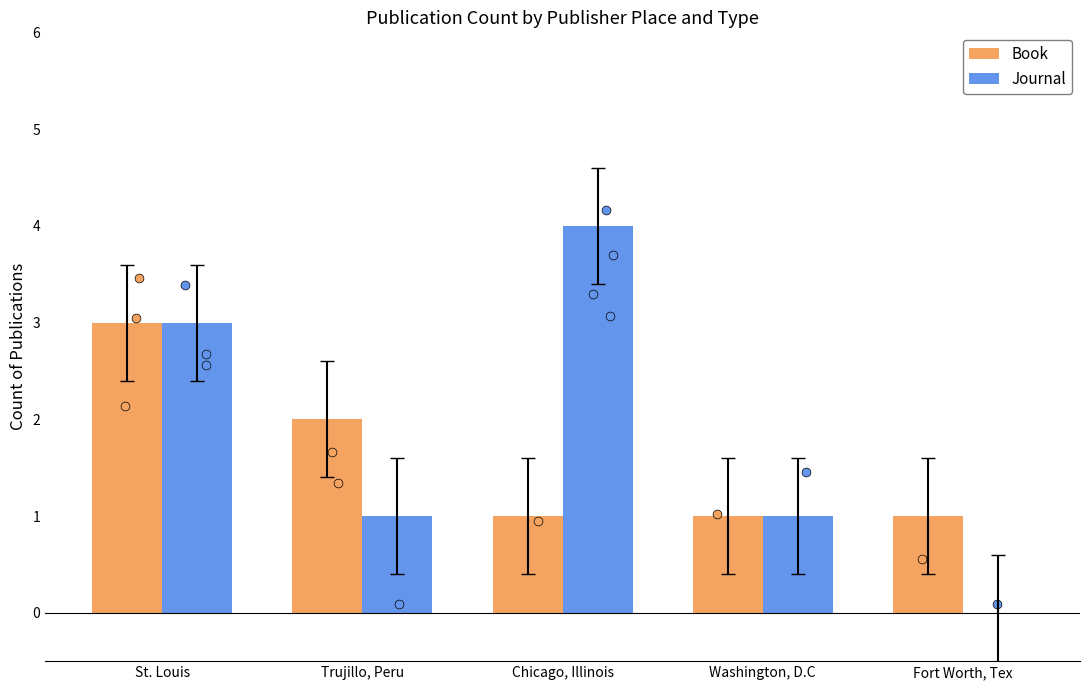

Is the value of Journal at Trujillo, Peru greater than the value of Book at Chicago, Illinois?

No